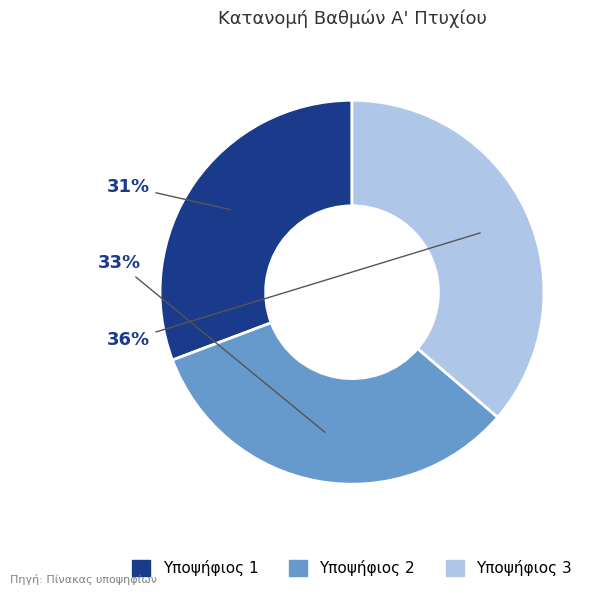

To the nearest percent, what is the average slice percentage?

33%